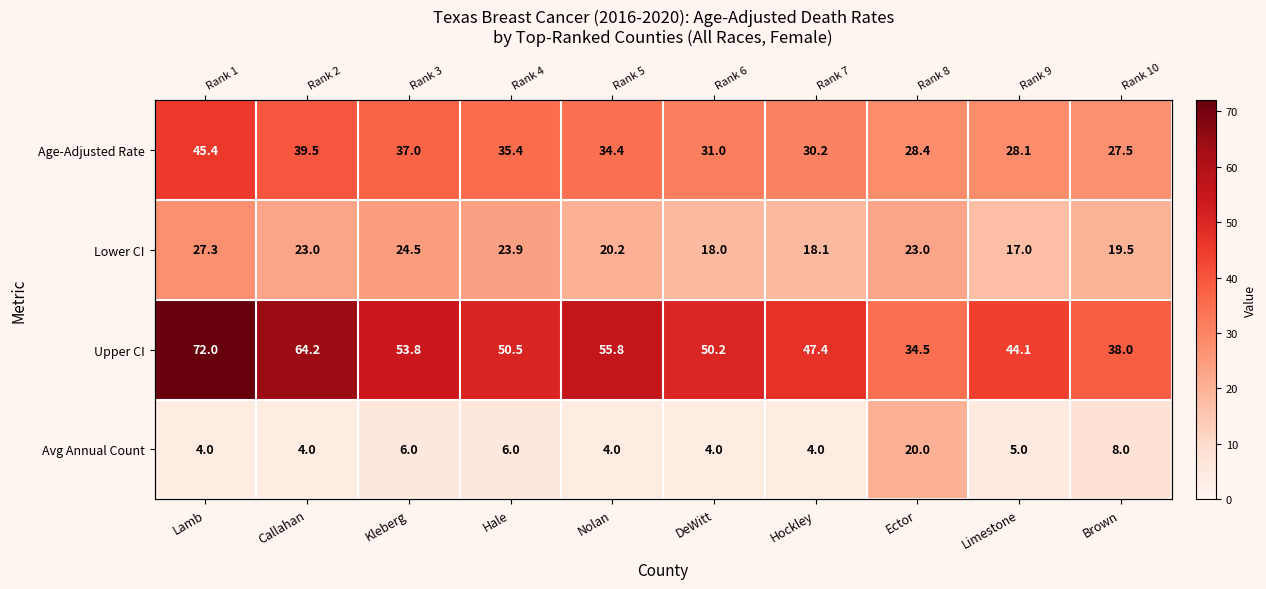

What is the difference between the highest and lowest values at Hale?

44.5